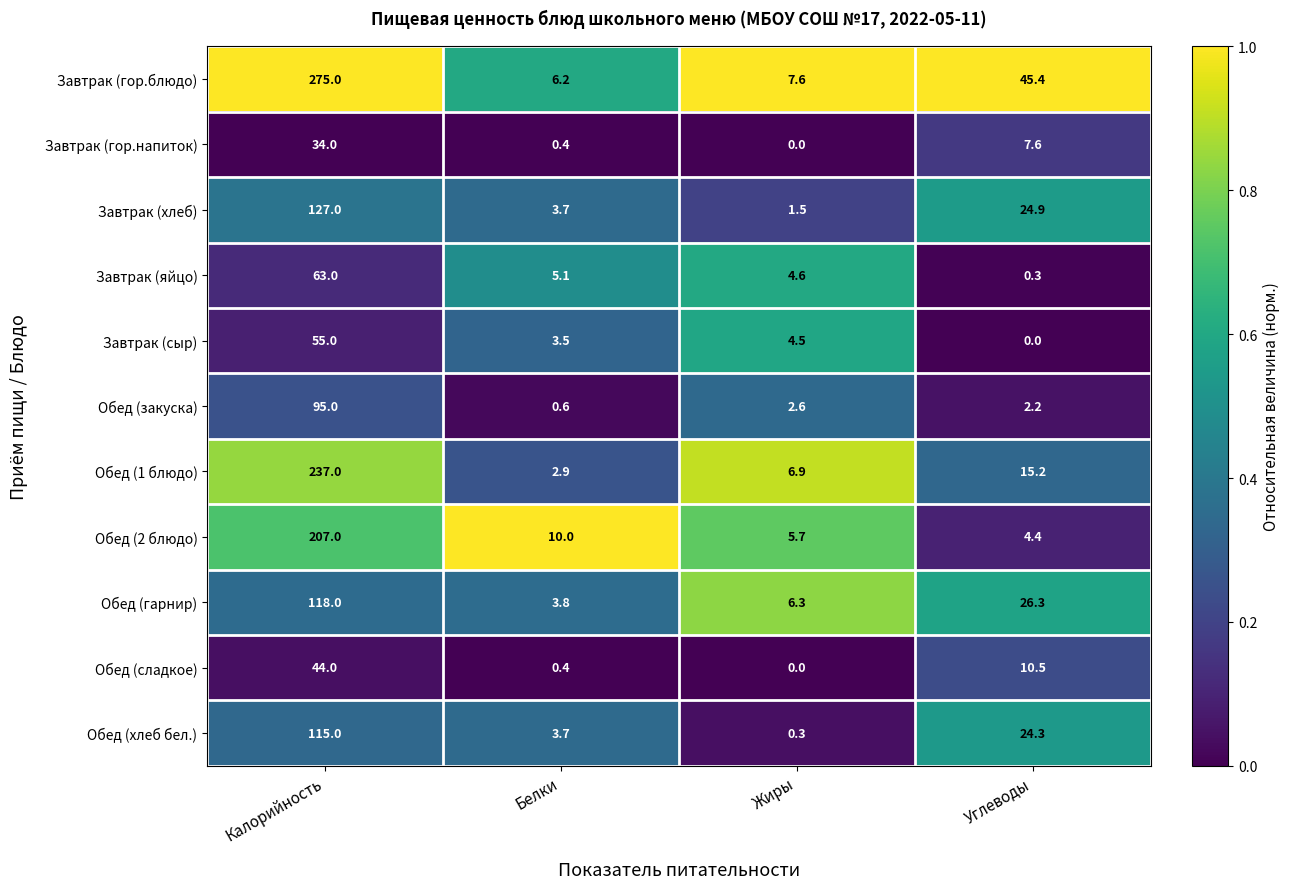

Rank the categories by Обед (2 блюдо) value from highest to lowest.

Калорийность, Белки, Жиры, Углеводы